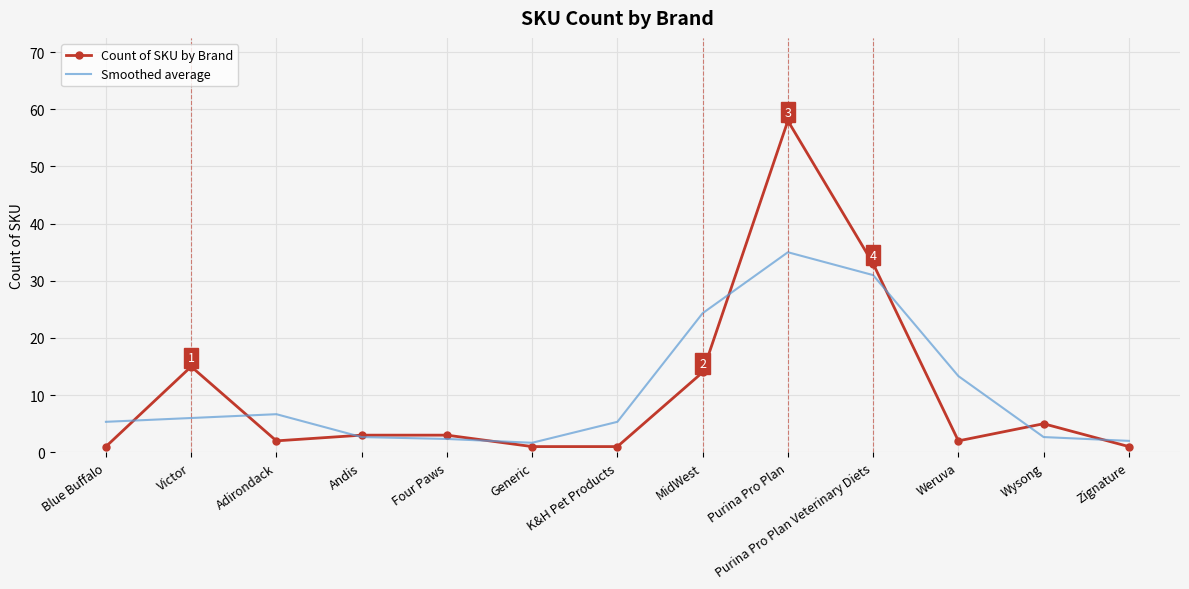

What position from the right is Andis?

10